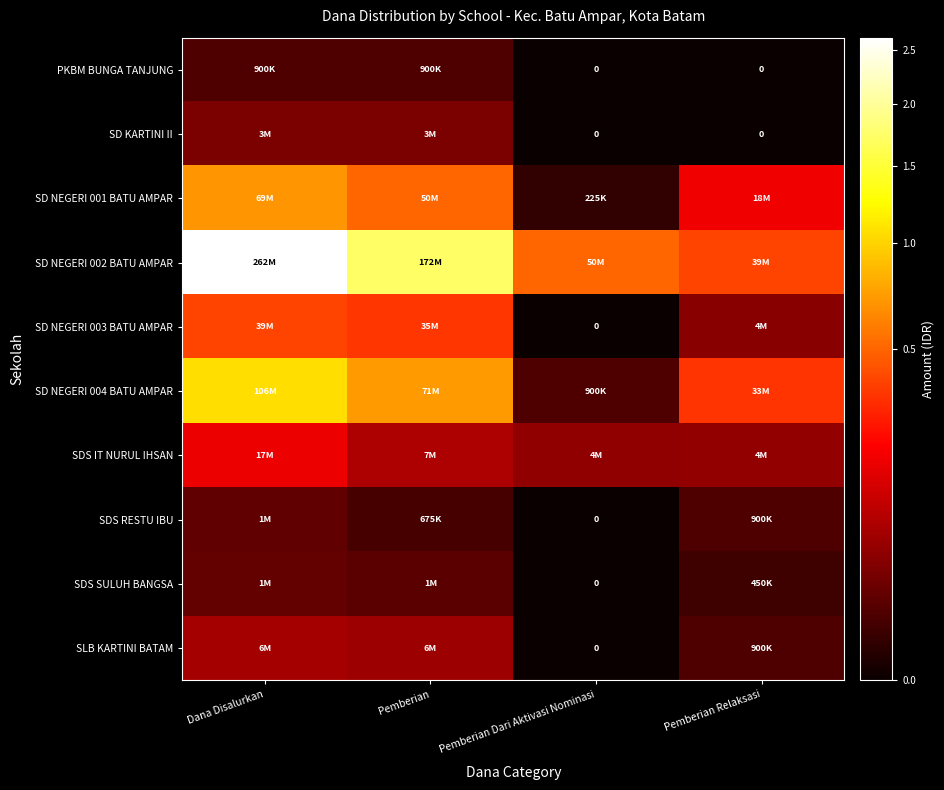

Which category has the lowest value in the SD KARTINI II series?

Pemberian Dari Aktivasi Nominasi